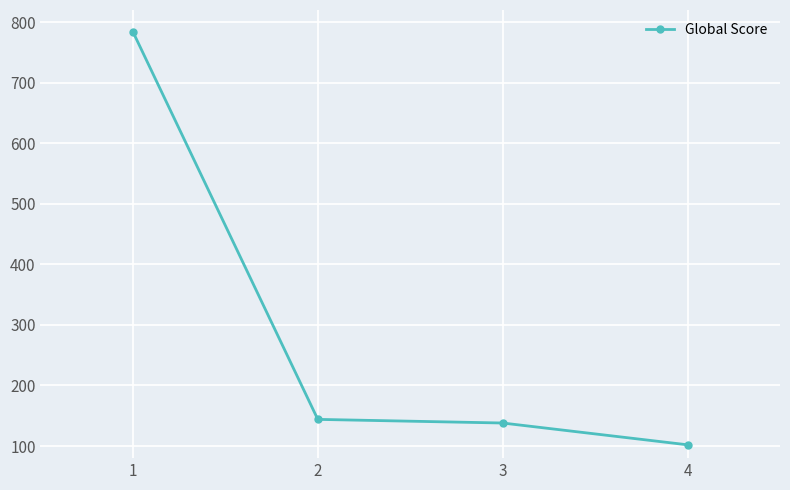

Read the value at 4, to the nearest 50.

100